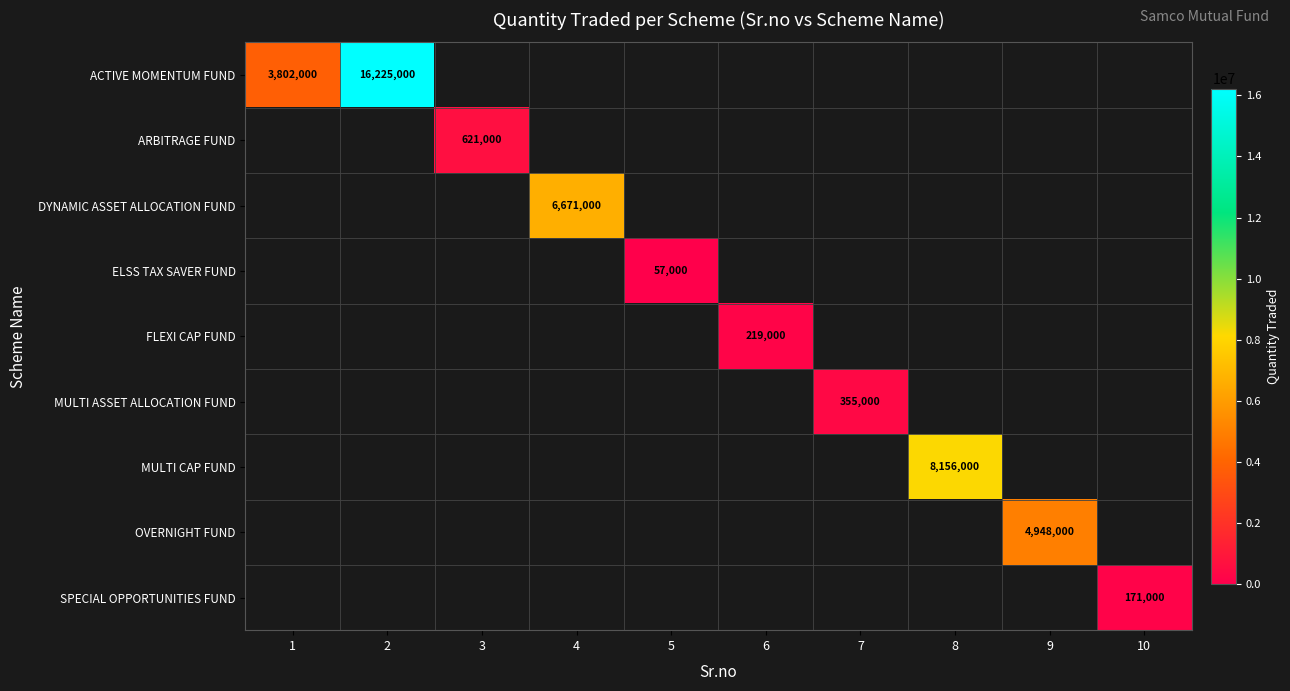

True or false: ACTIVE MOMENTUM FUND has a value of 2319138 at 1.

False